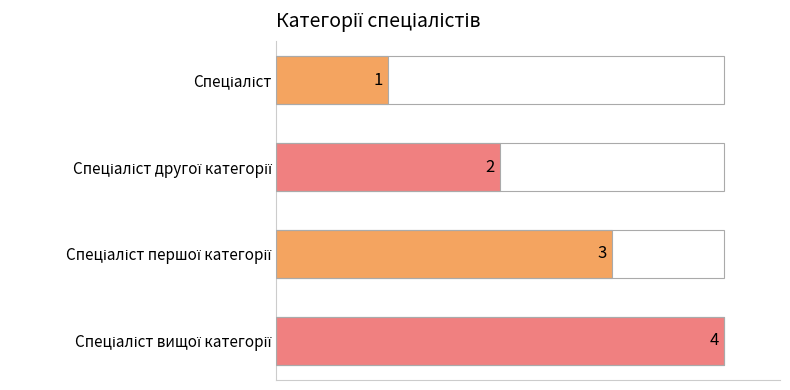

What is the smallest value displayed?

1